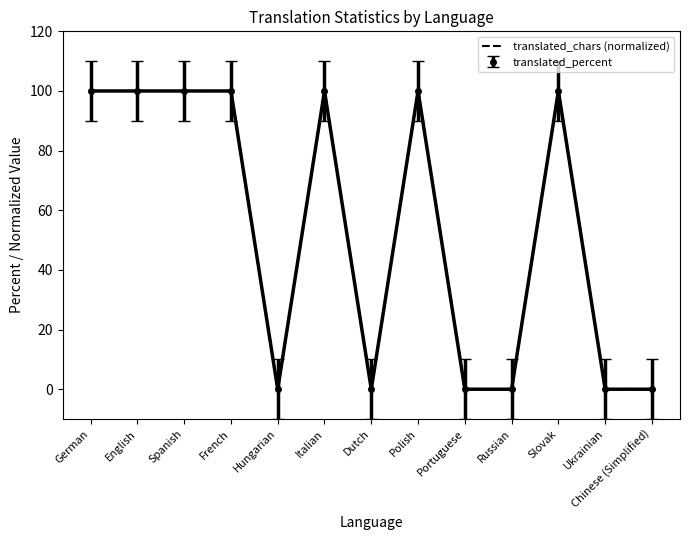

What position from the right is Dutch?

7